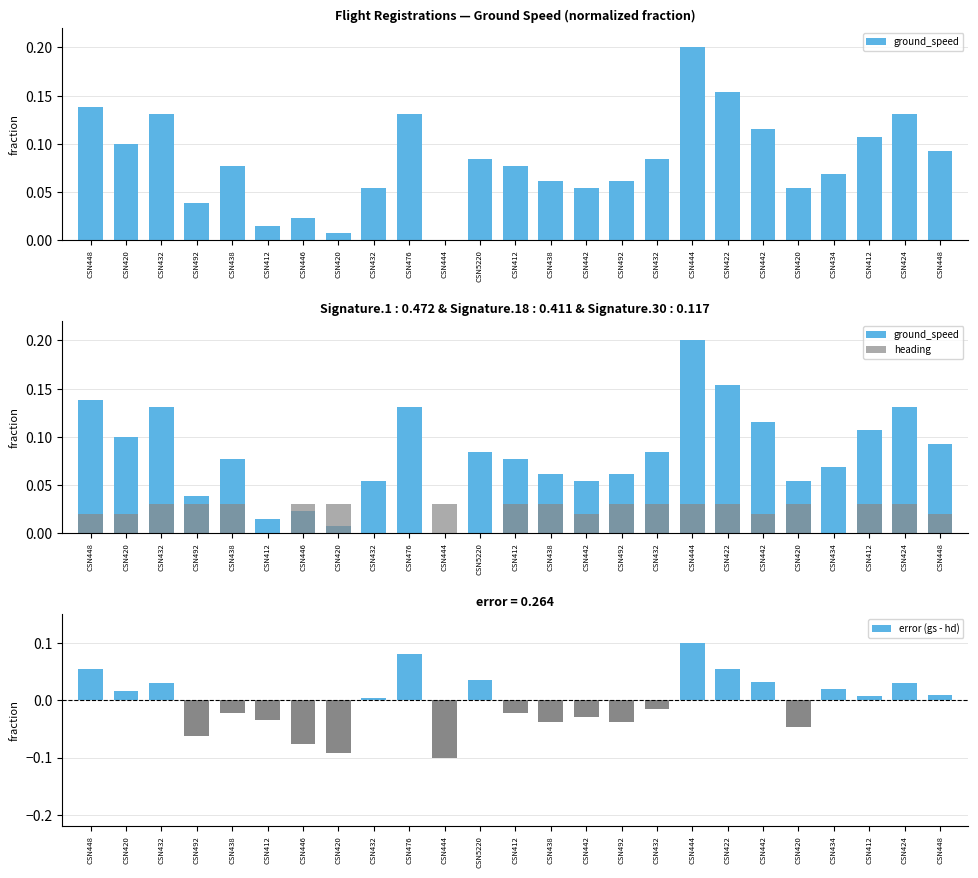

True or false: ground_speed has a value of -0.1 at CSN444.

False